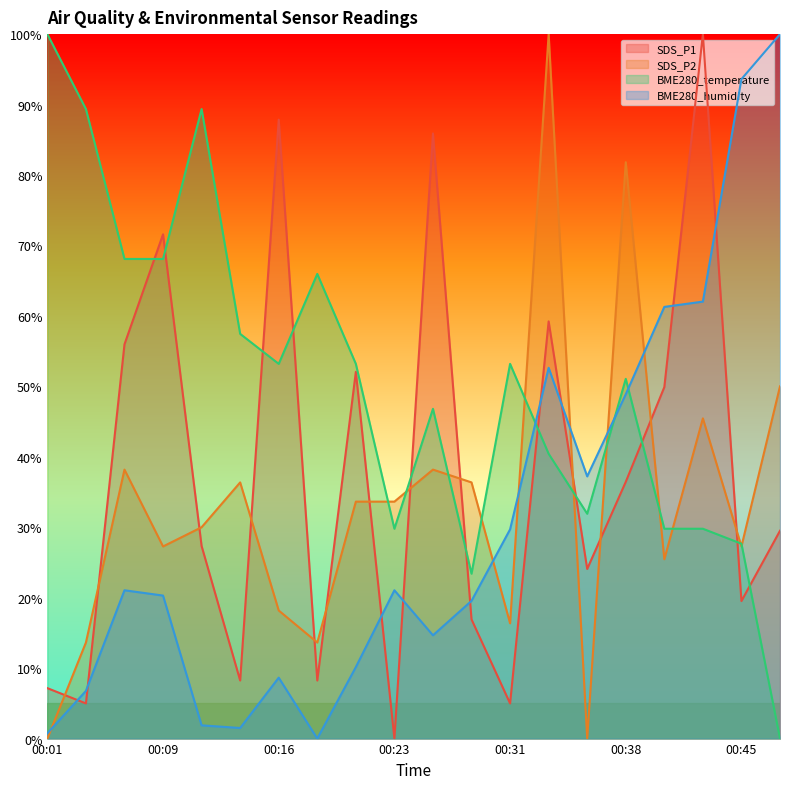

Is the value of SDS_P1 at 00:14 greater than the value of BME280_temperature at 00:06?

No